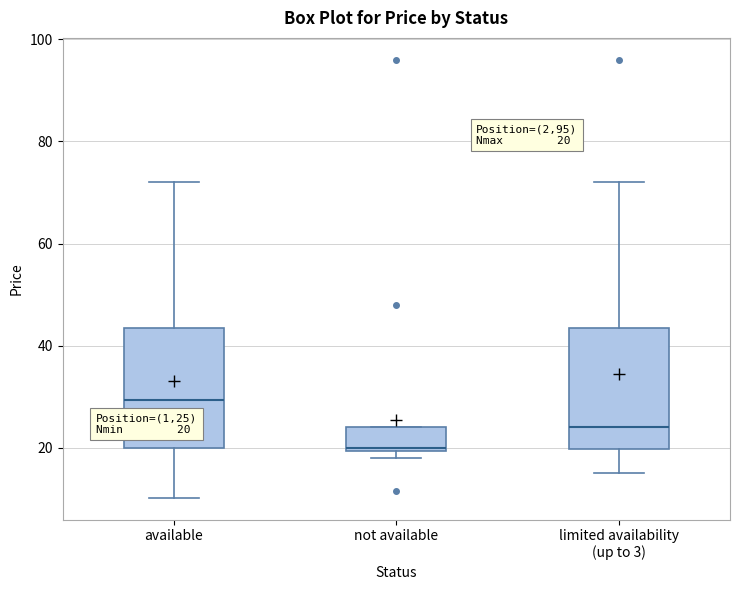

Which box's median line is the lowest?

not available